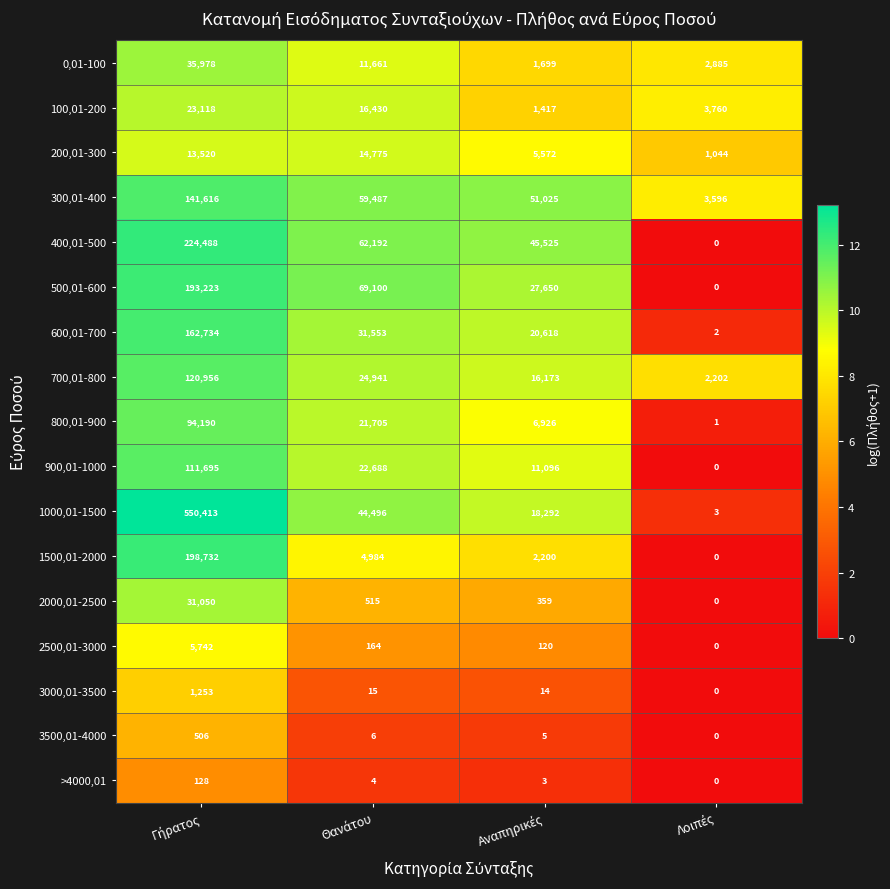

How many distinct data groups are displayed?

17